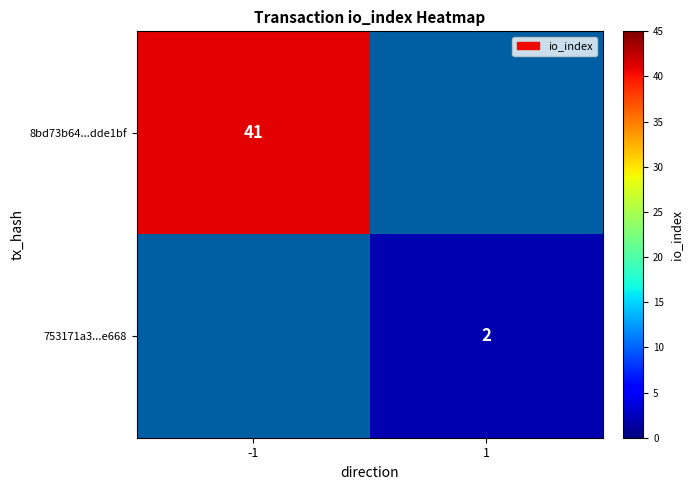

Is it true that 8bd73b64...dde1bf equals 28 at -1?

False